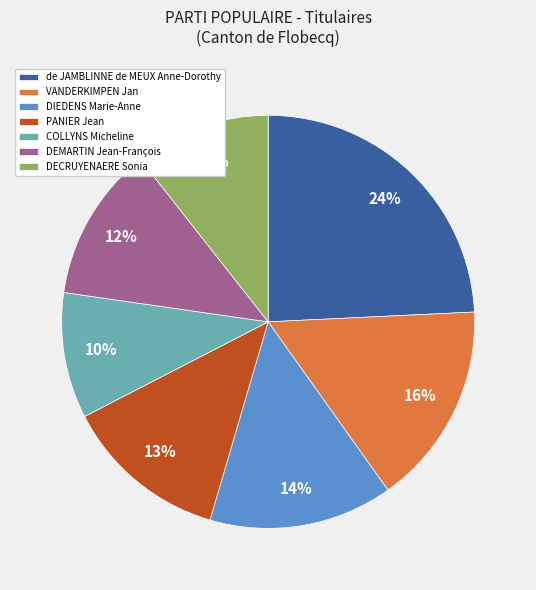

To the nearest percent, what percentage of the pie is COLLYNS Micheline?

10%